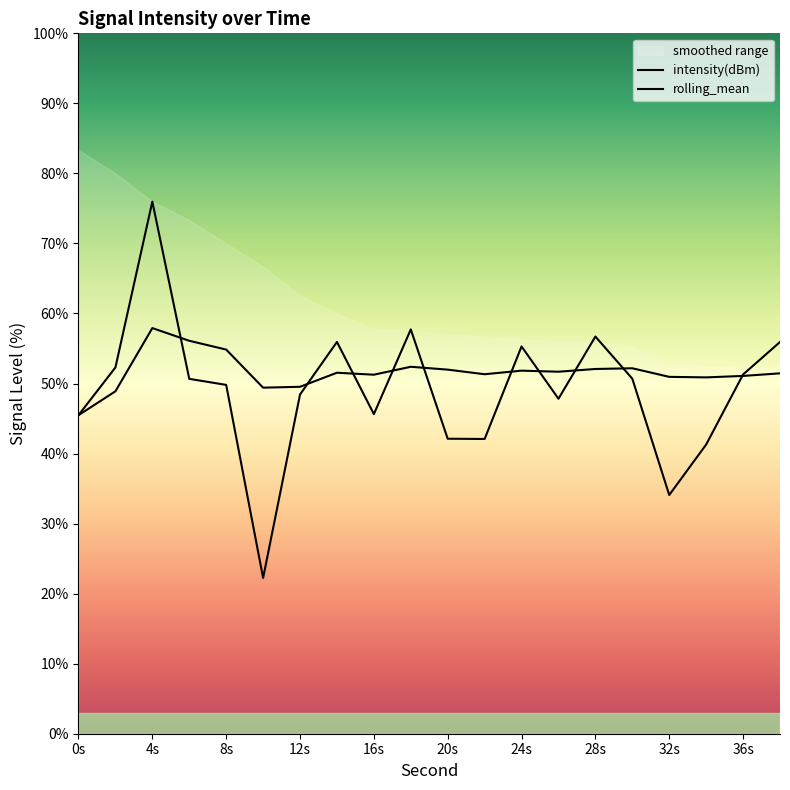

After their last crossing, which series has the higher values: rolling_mean or intensity(dBm)?

intensity(dBm)